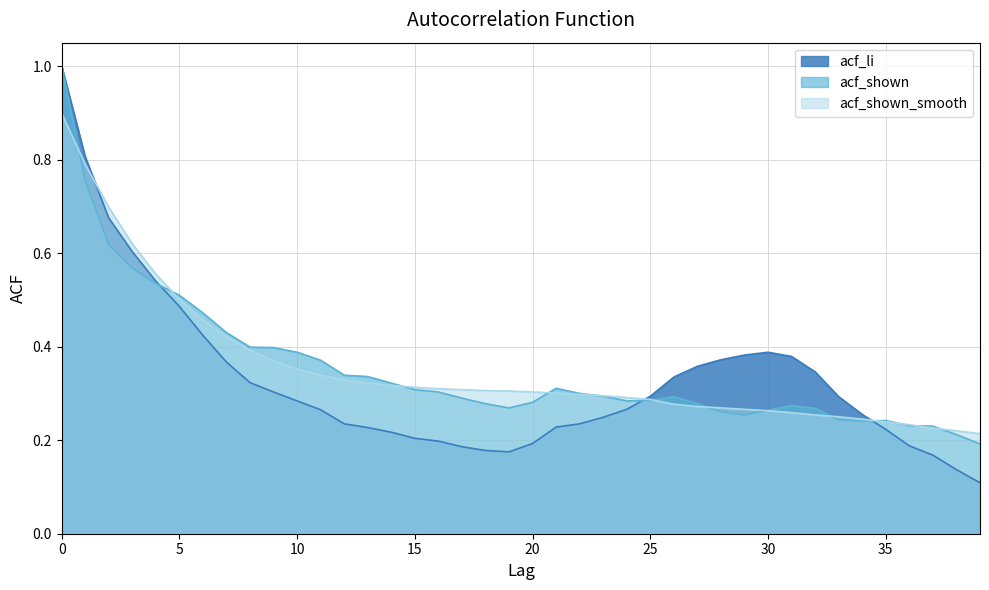

What is the lowest value of the acf_li series?

0.1